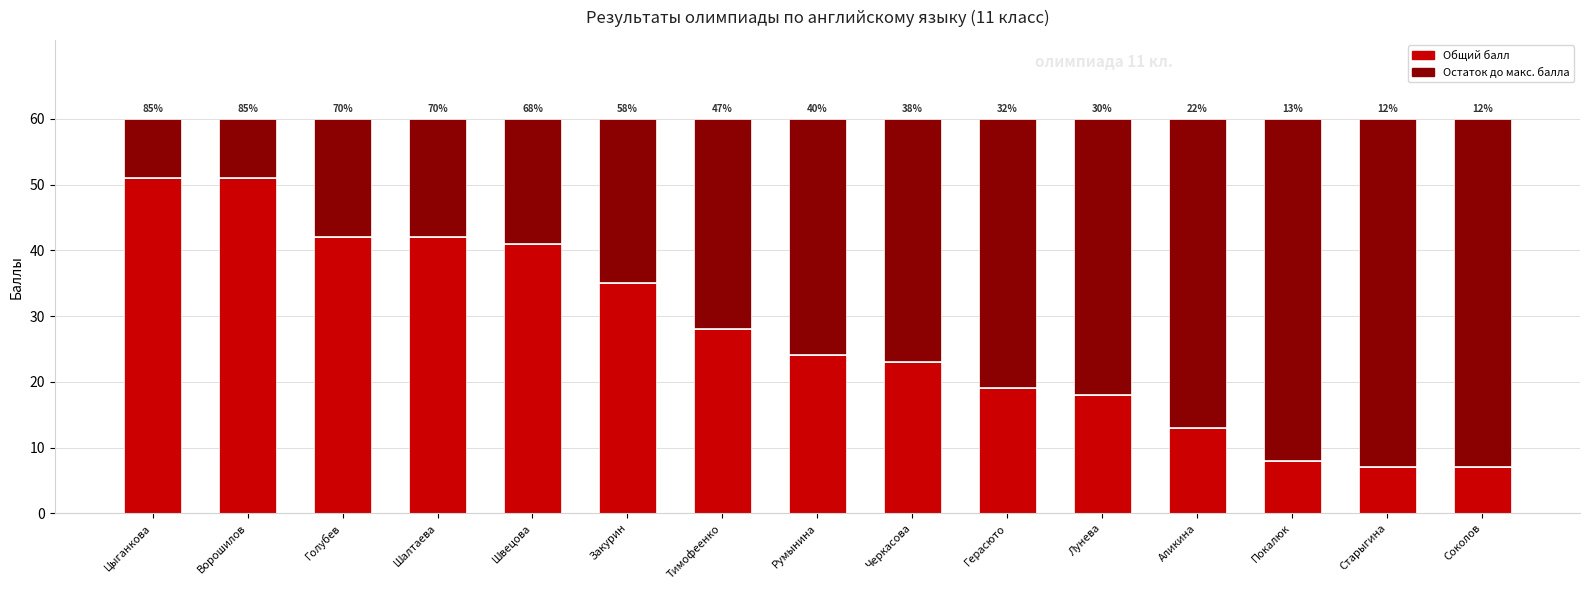

At which label is Остаток до макс. балла closest to 31?

Тимофеенко